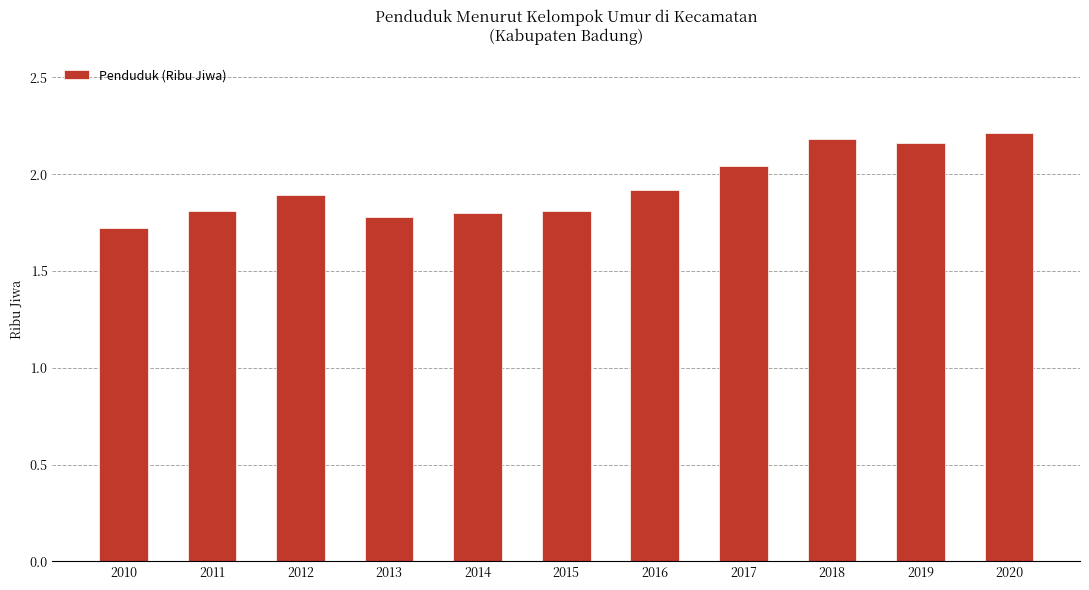

What is the smallest value displayed?

1.7